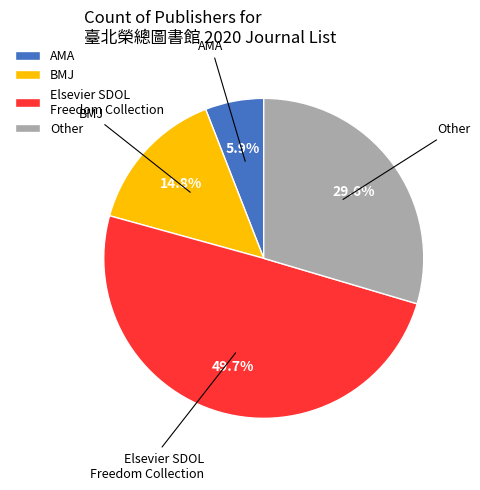

Rank the categories by value from lowest to highest.

AMA, BMJ, Other, Elsevier SDOL Freedom Collection